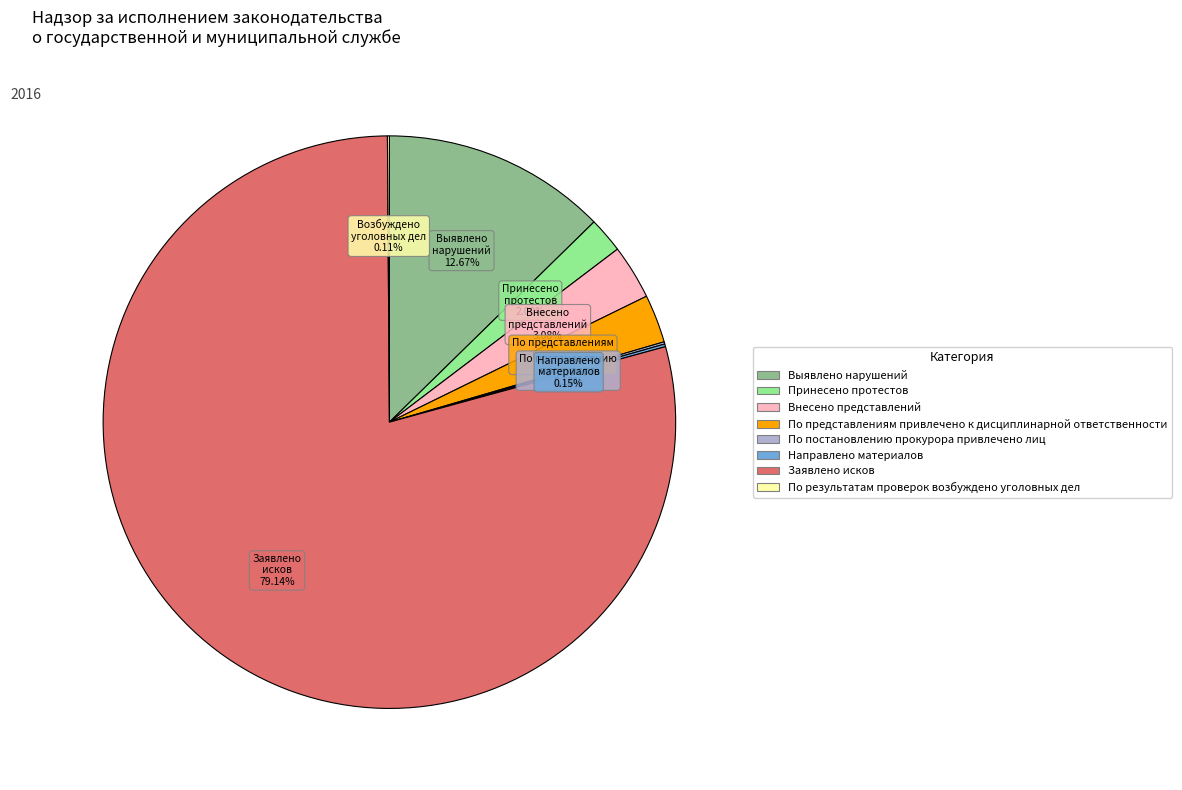

Which slice is the largest?

Заявлено исков